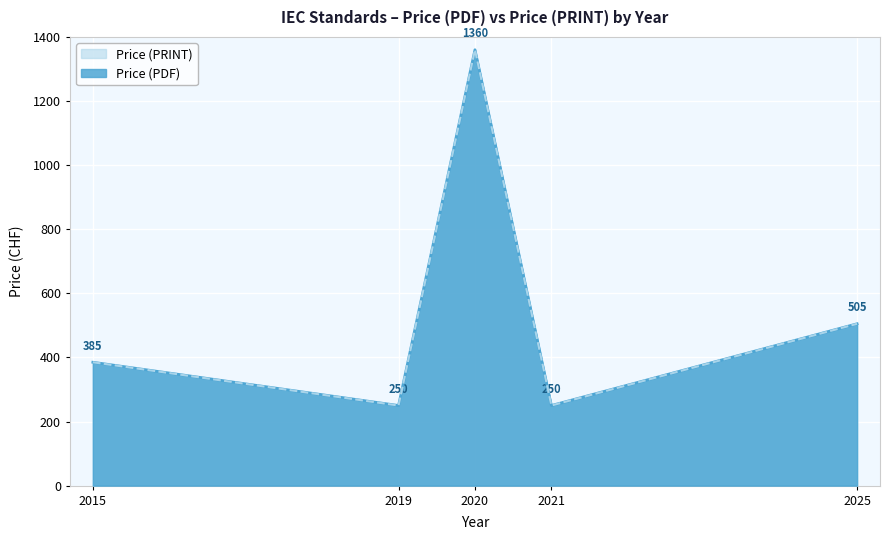

Is it true that Price (PDF) equals 296 at 2025?

False